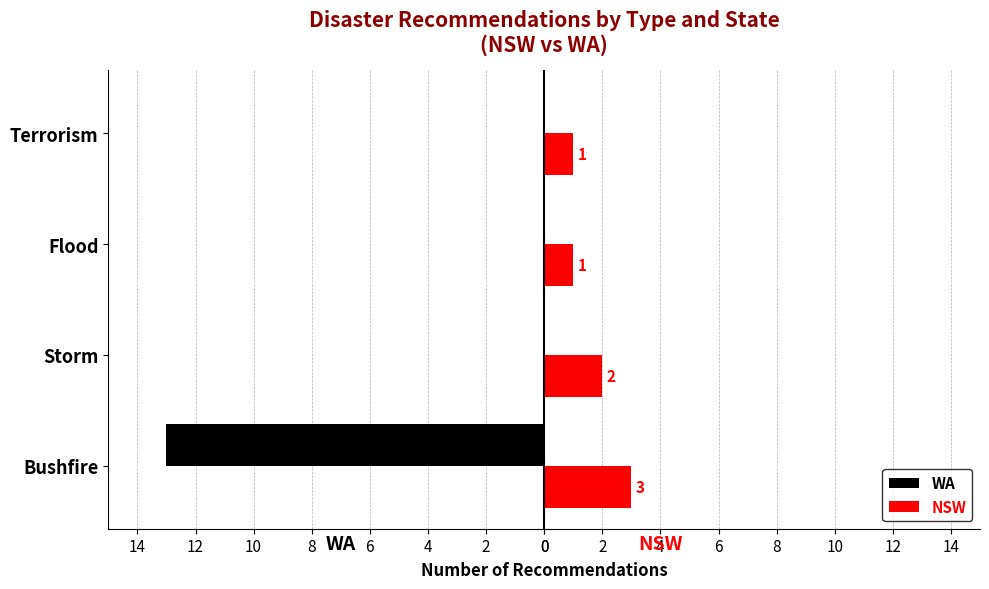

At how many categories does at least one series exceed -3?

4